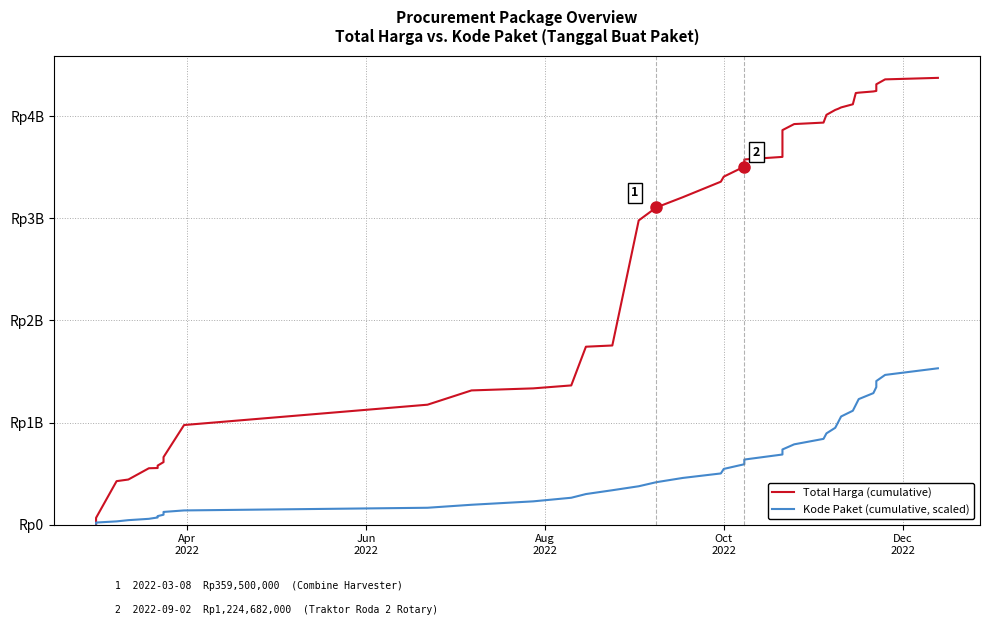

Which series has the largest total across all categories?

Total Harga (cumulative)